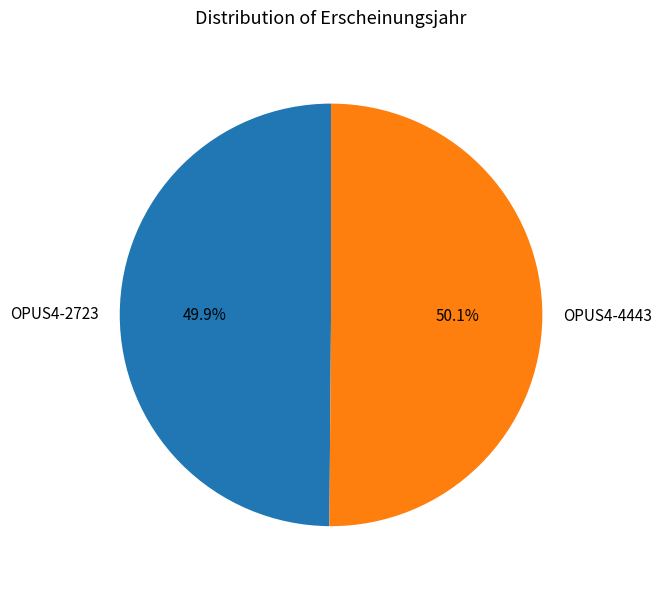

To the nearest percent, what is the average slice percentage?

50%